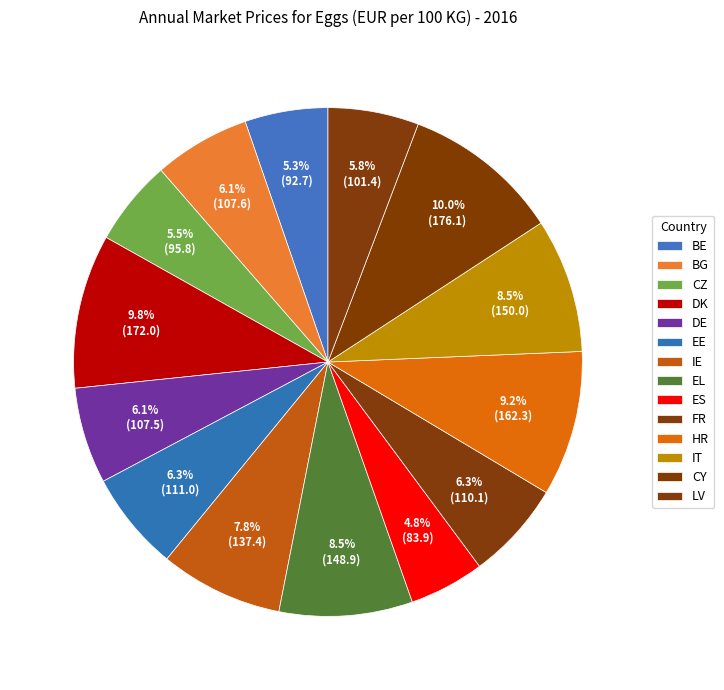

How many slices are in this pie chart?

14